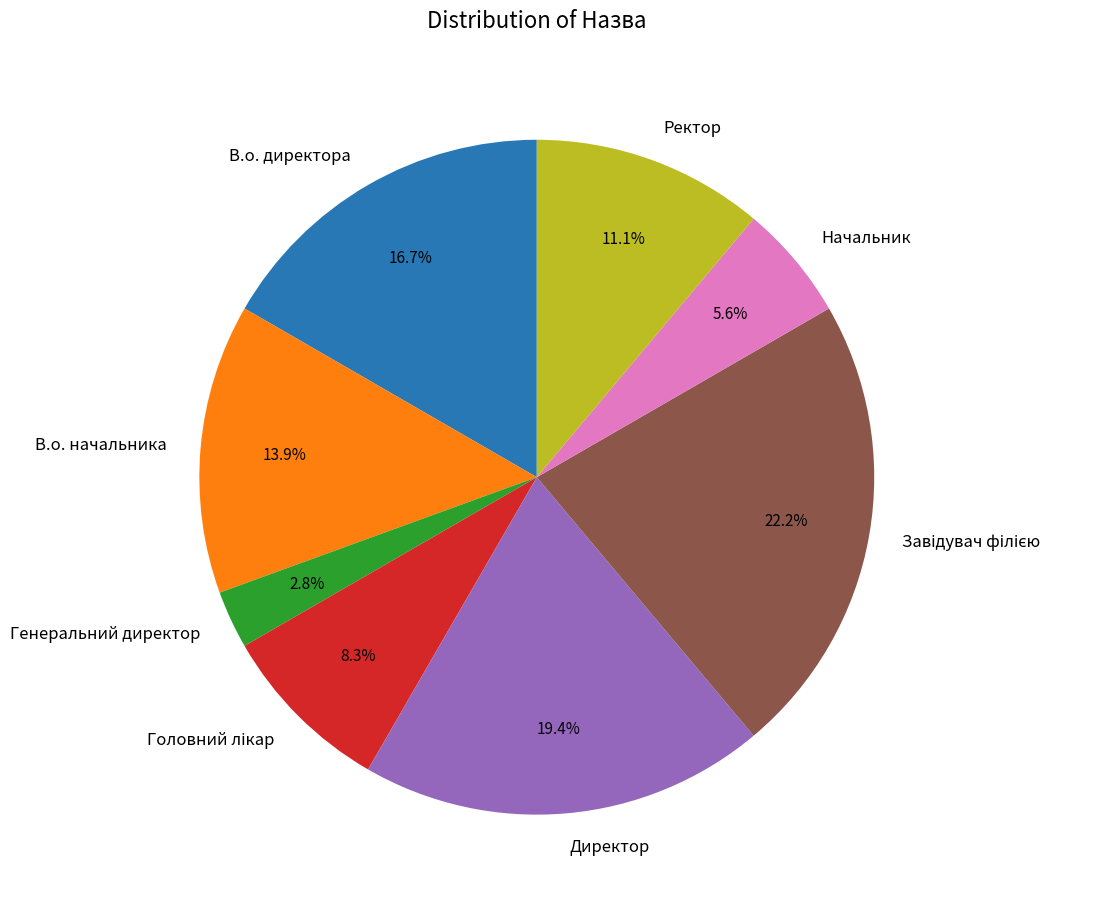

Combined, do В.о. начальника and Генеральний директор account for over 50%?

No